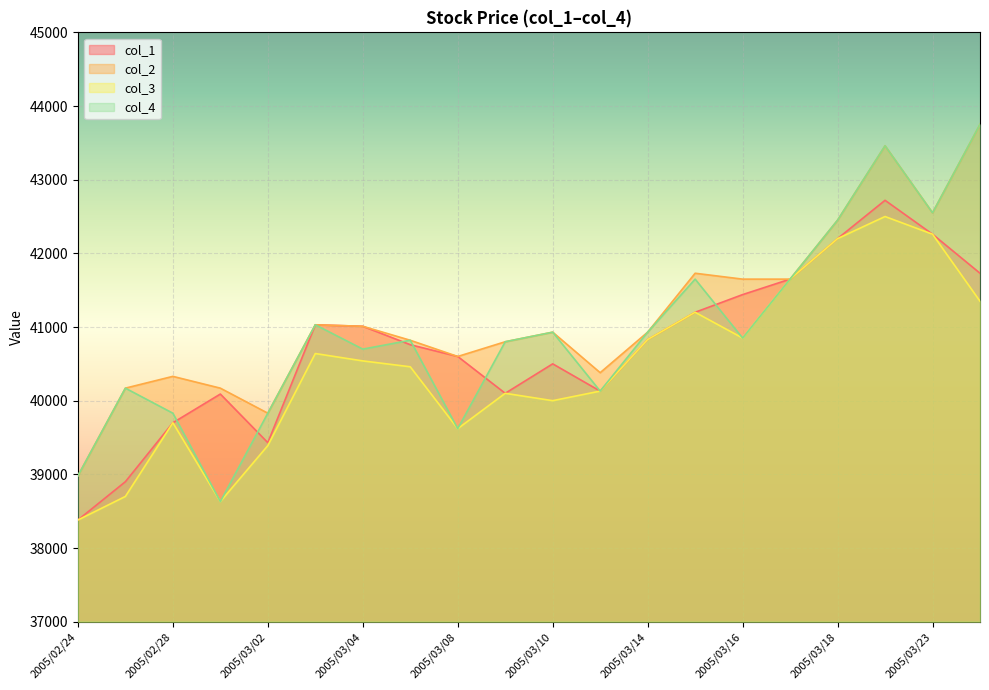

Is it true that col_2 equals 40170 at 2005/03/01?

True